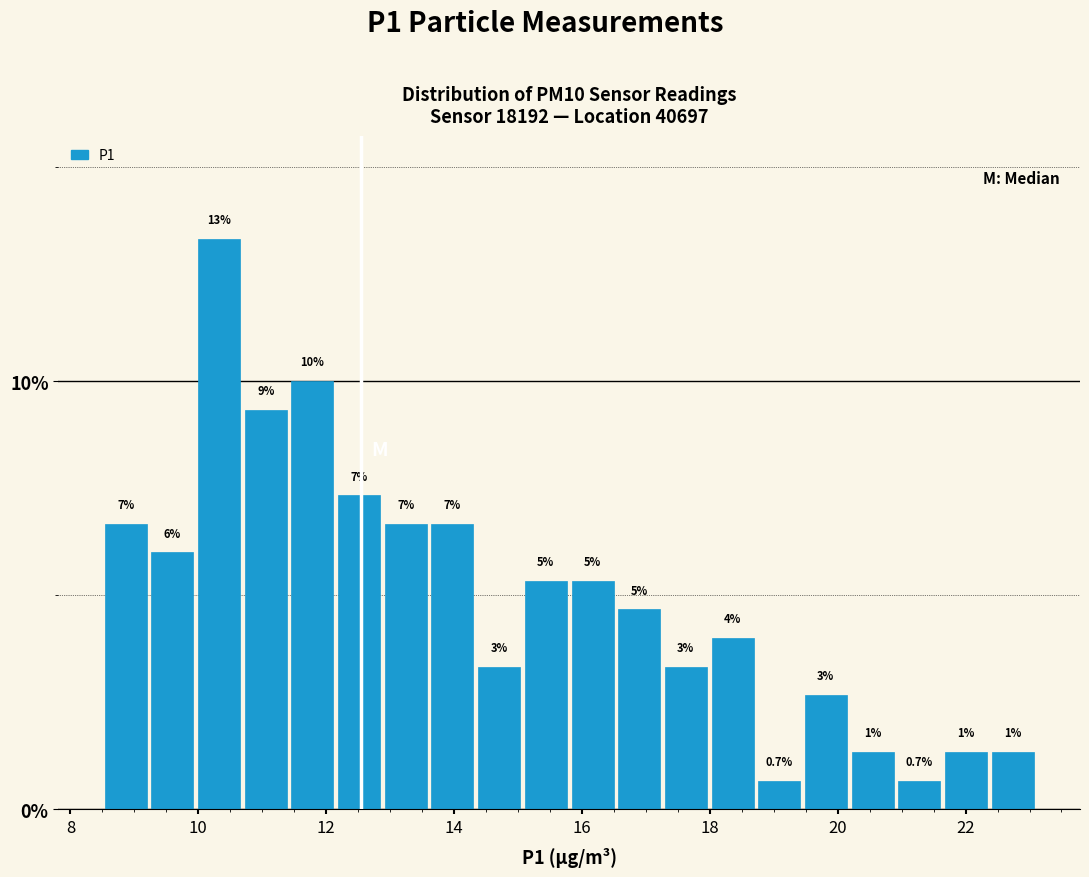

Read against the x-axis, roughly where is the centre of the tallest bar?

10.4